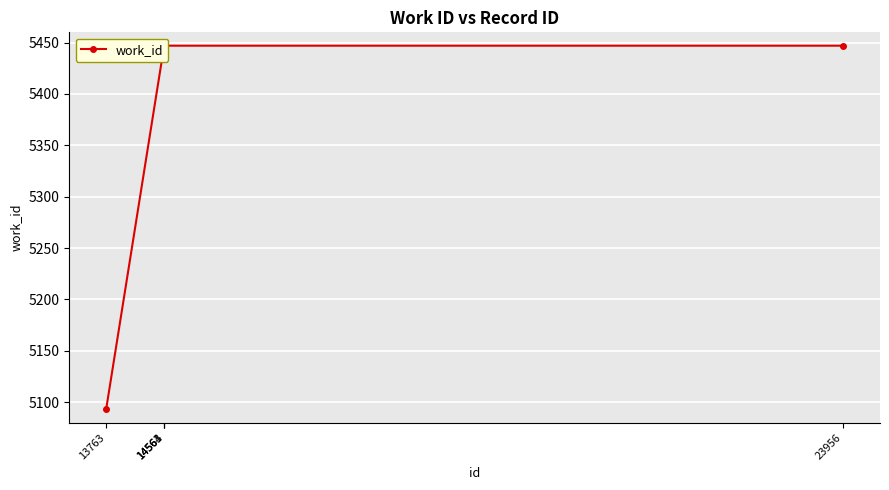

At which category does the chart reach its minimum across all series?

13763